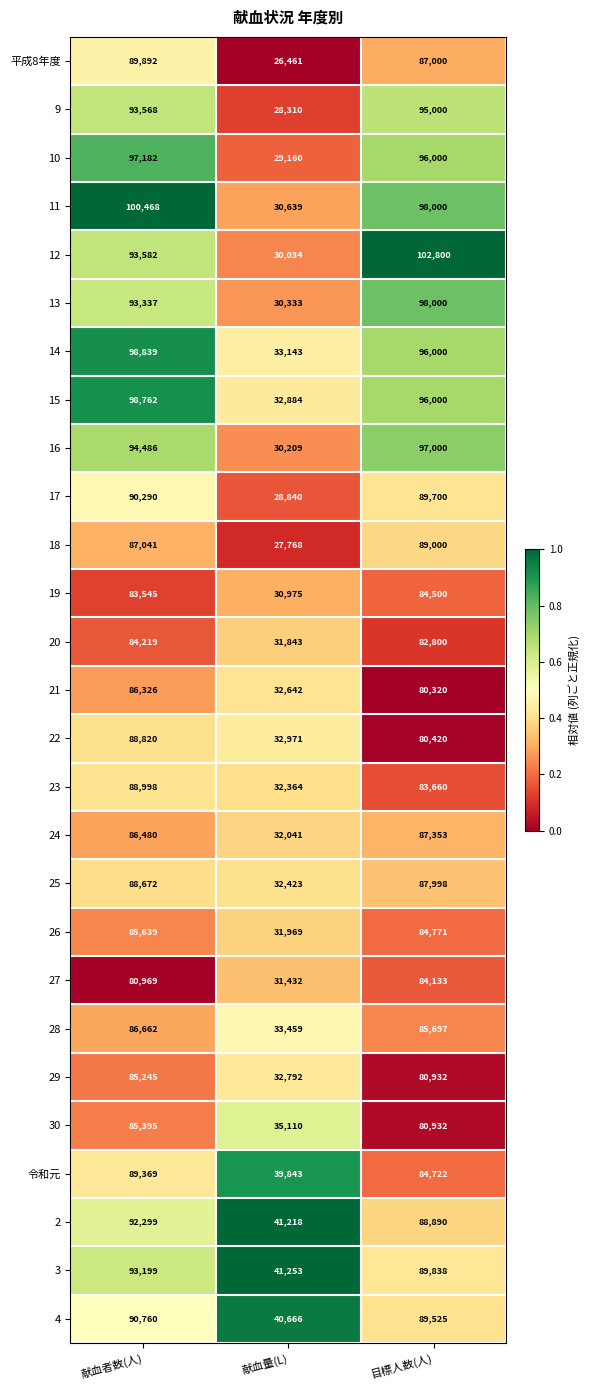

Which series has the largest range (max minus min)?

12